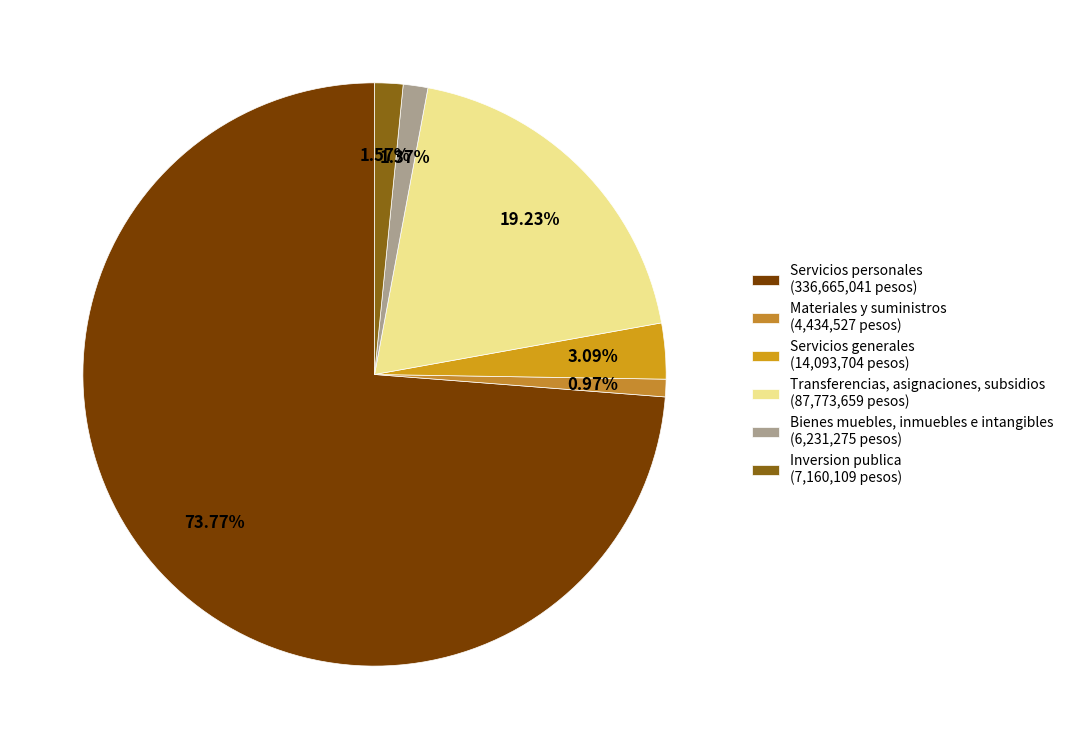

Does Inversion publica represent more than half of the total?

No